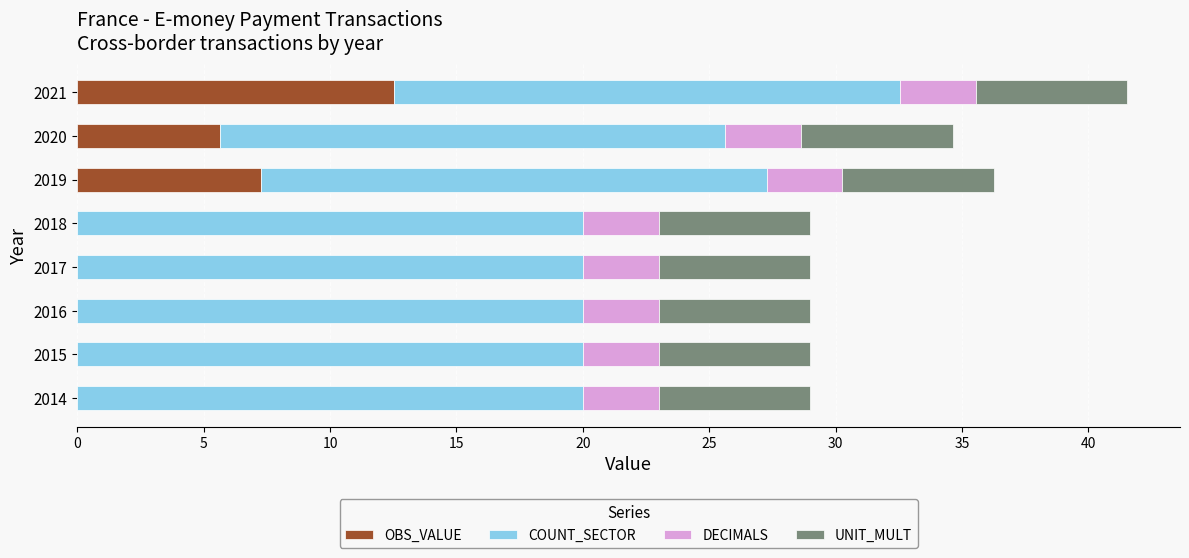

Is it true that OBS_VALUE equals 0.0 at 2018?

True